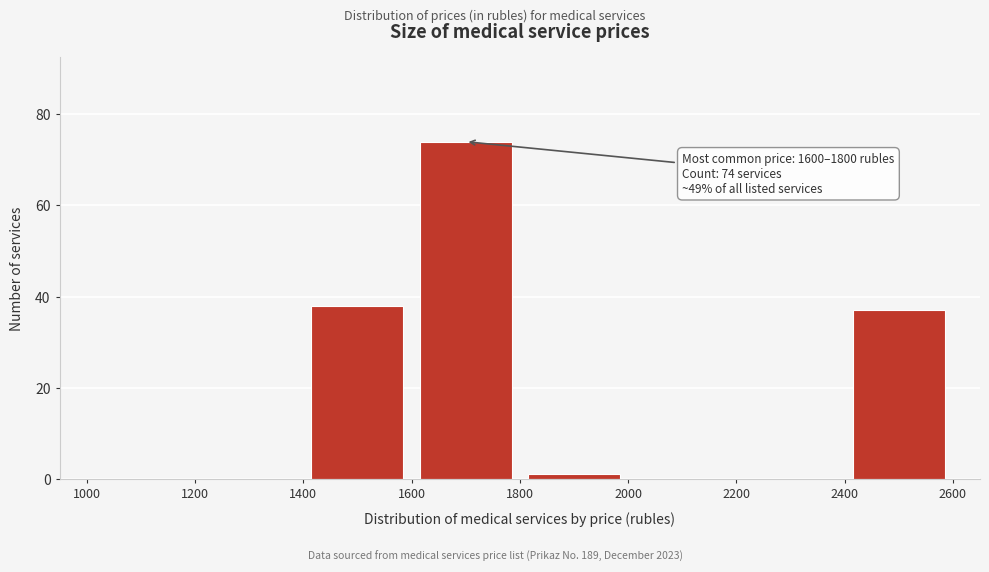

Which range on the x-axis has the tallest bar?

1600 to 1800